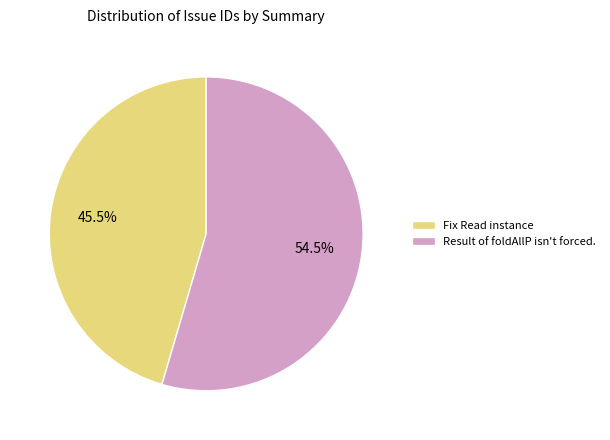

Approximately how many times larger is the value at Fix Read instance compared to Result of foldAllP isn't forced.?

0.8